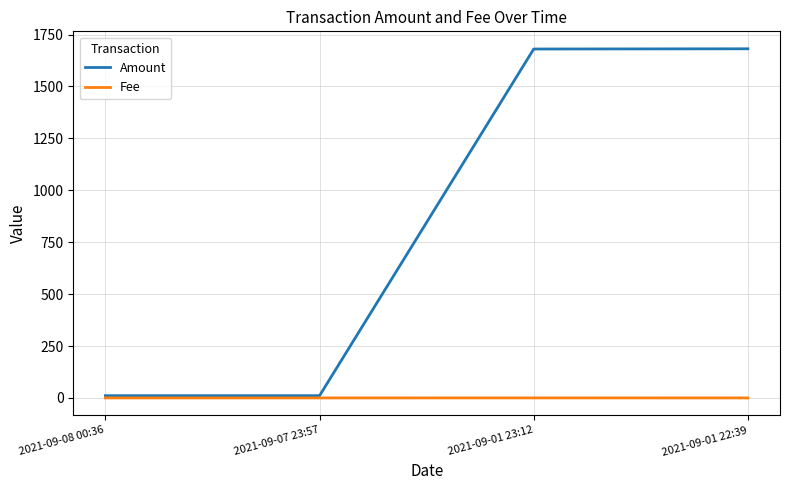

Which series has the largest range (max minus min)?

Amount